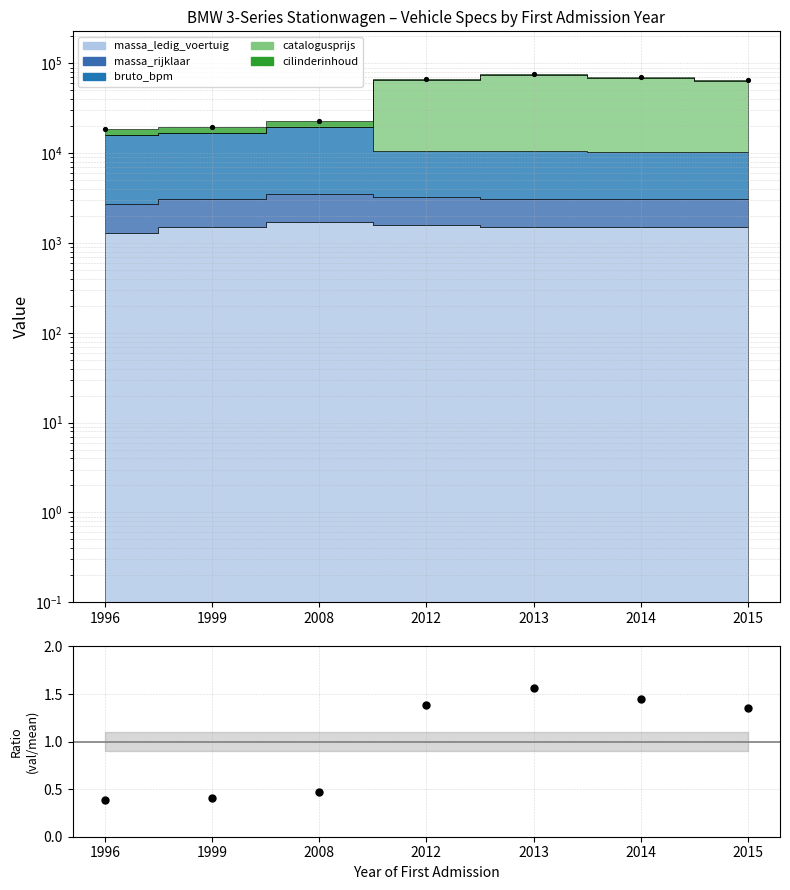

Which series has the largest Y range (max minus min)?

Total